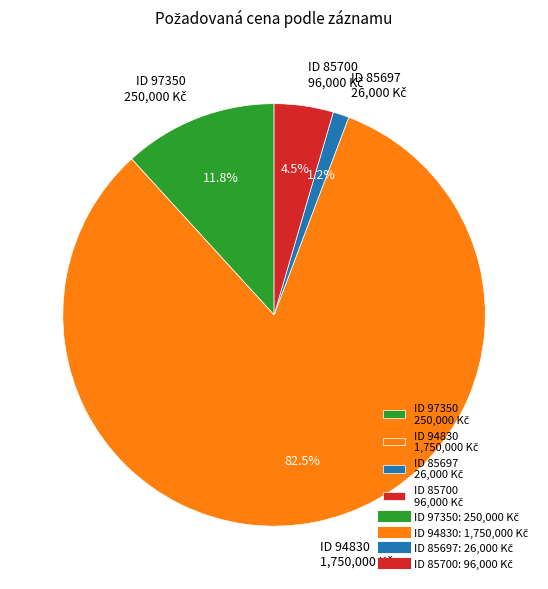

Is there any slice that represents more than half of the pie?

Yes